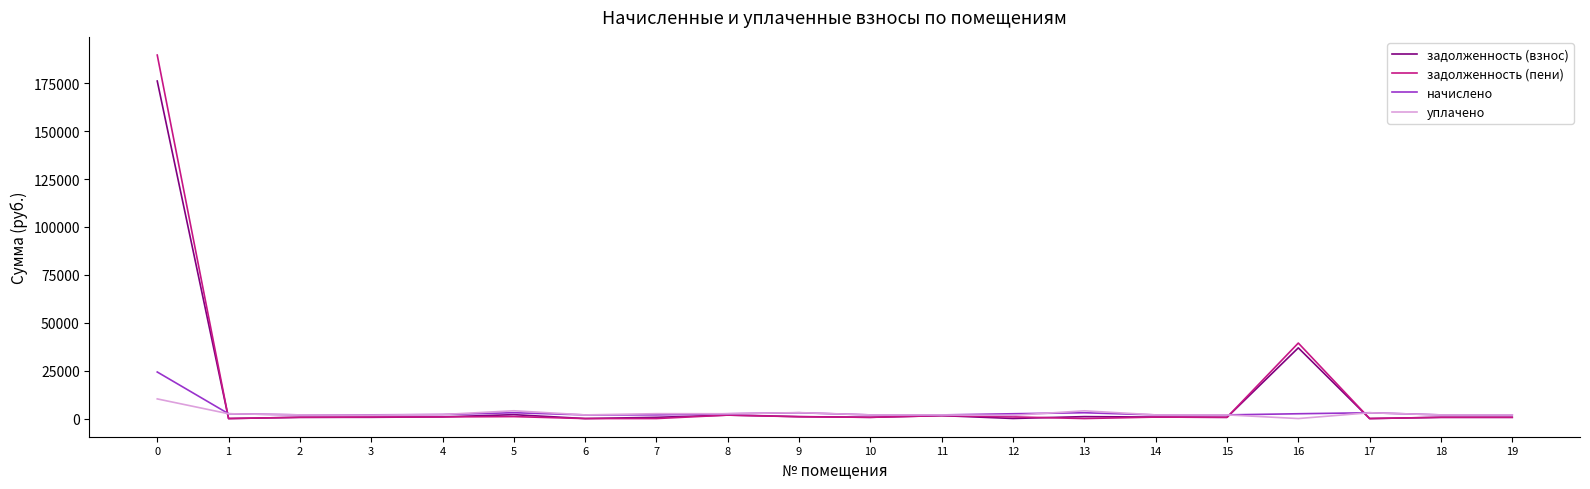

True or false: начислено has more than 0 points higher than both neighbors.

True